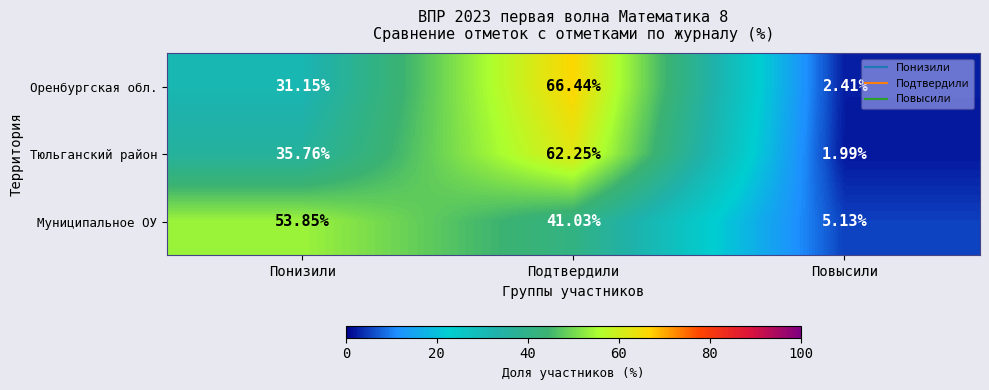

Which category has the lowest value in the Оренбургская обл. series?

Повысили